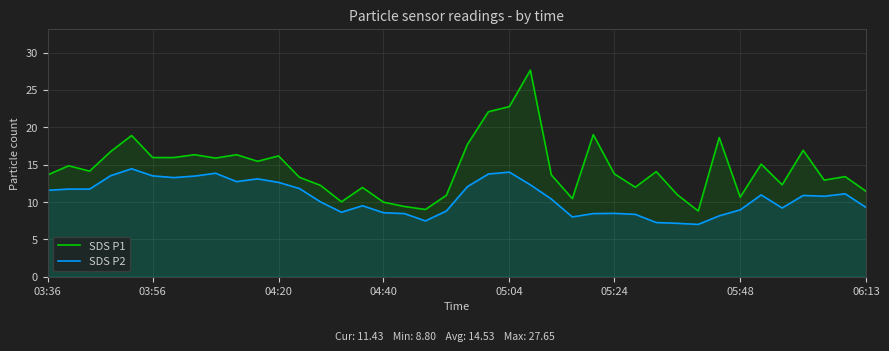

True or false: SDS P1 and SDS P2 intersect in this chart.

False